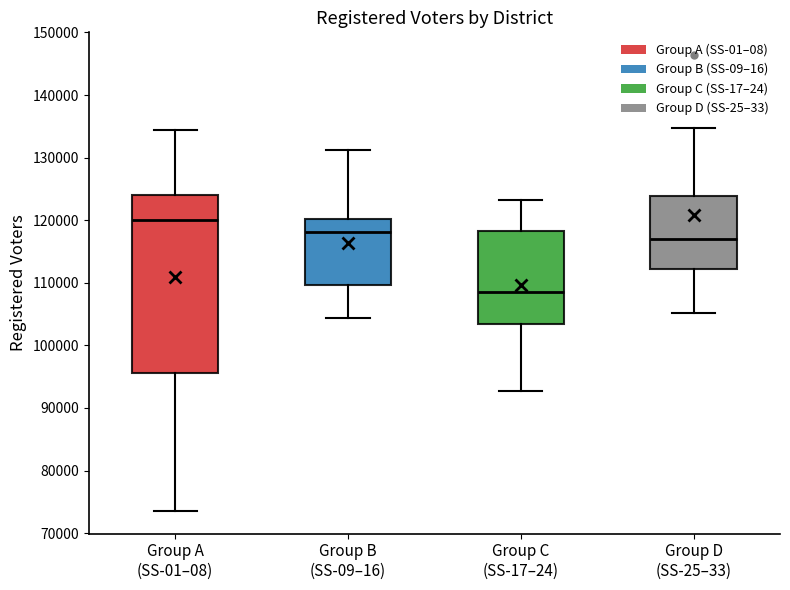

Which box's median line is the highest?

Group A (SS-01–08)